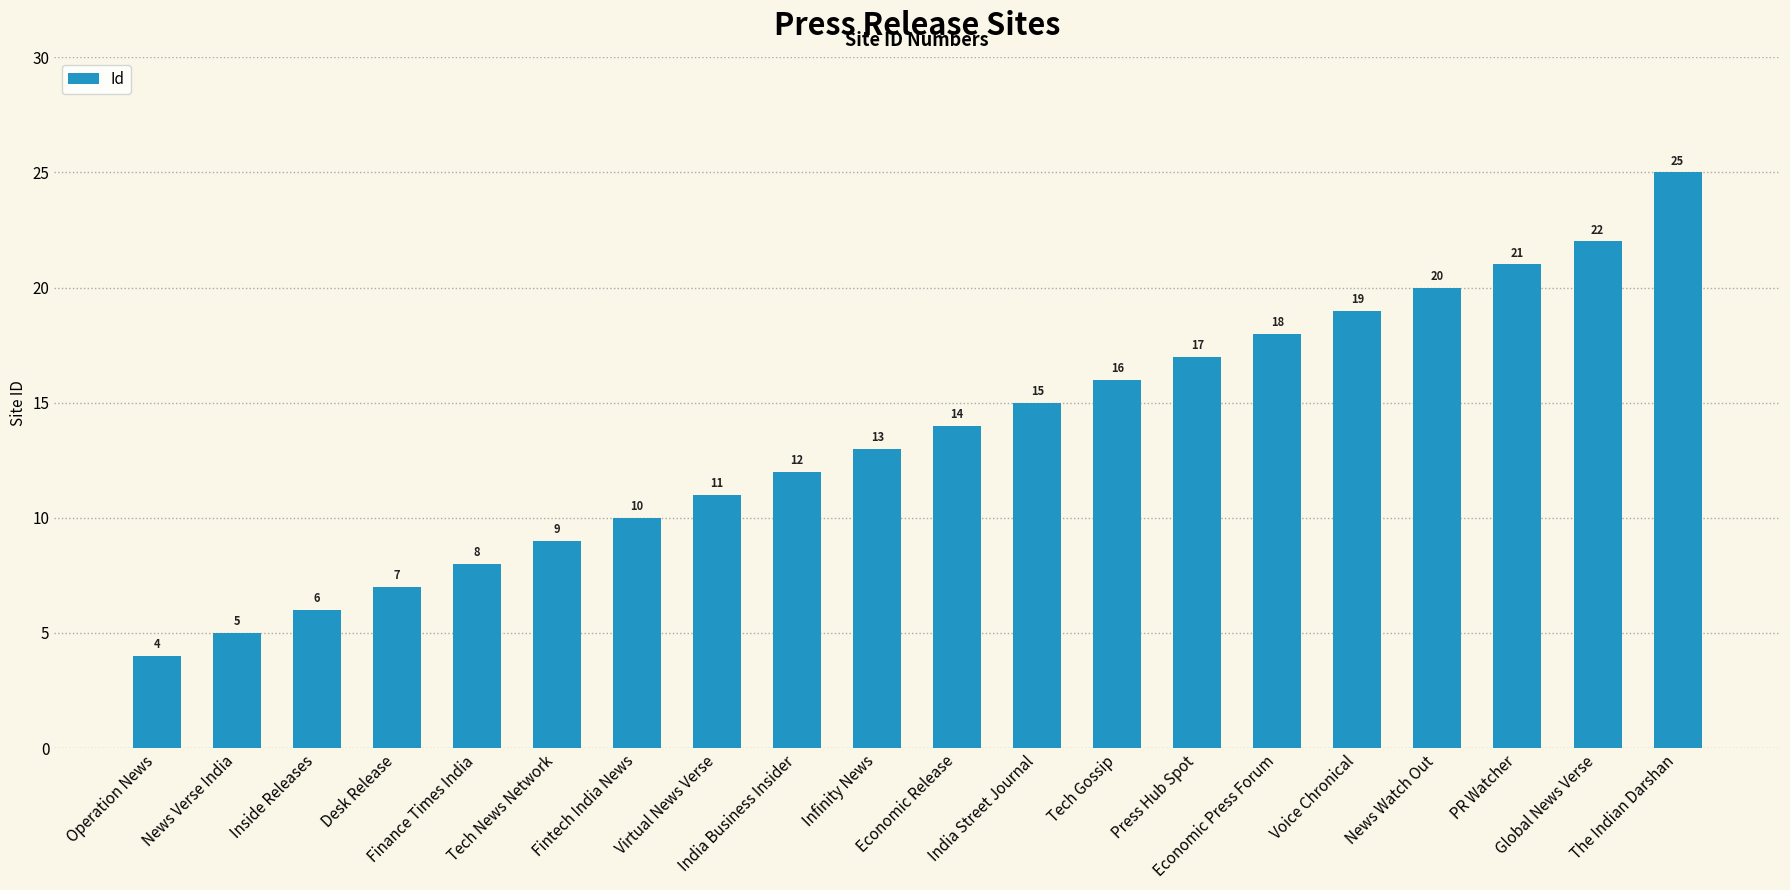

At which category does the chart reach its peak across all series?

The Indian Darshan